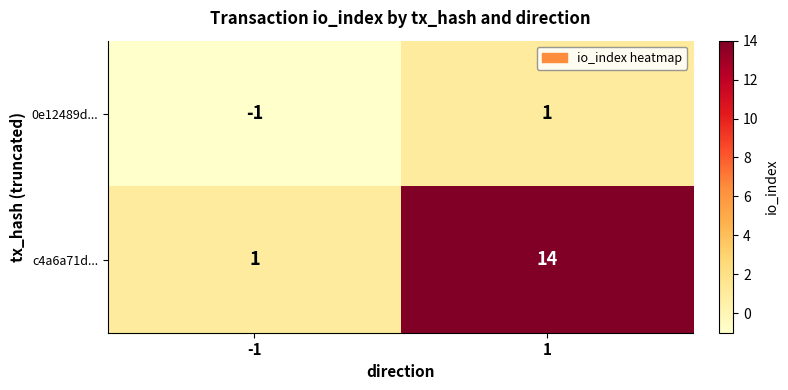

What is the spread (max minus min) of values at -1?

2